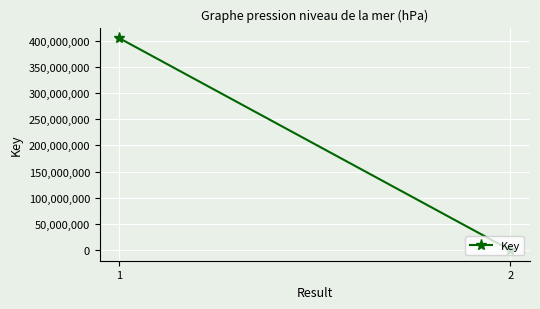

What is the change in value from 1 to 2?

-404337797